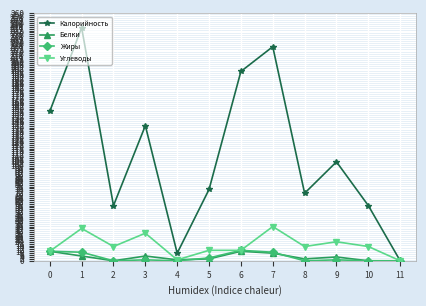

Where is the first local minimum for Калорийность?

2